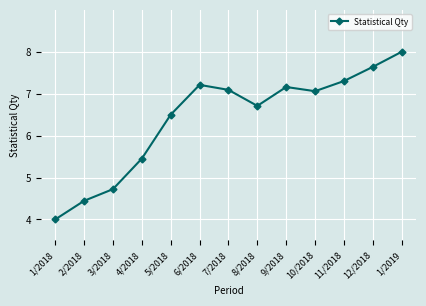

Which has a higher value, 1/2019 or 1/2018?

1/2019